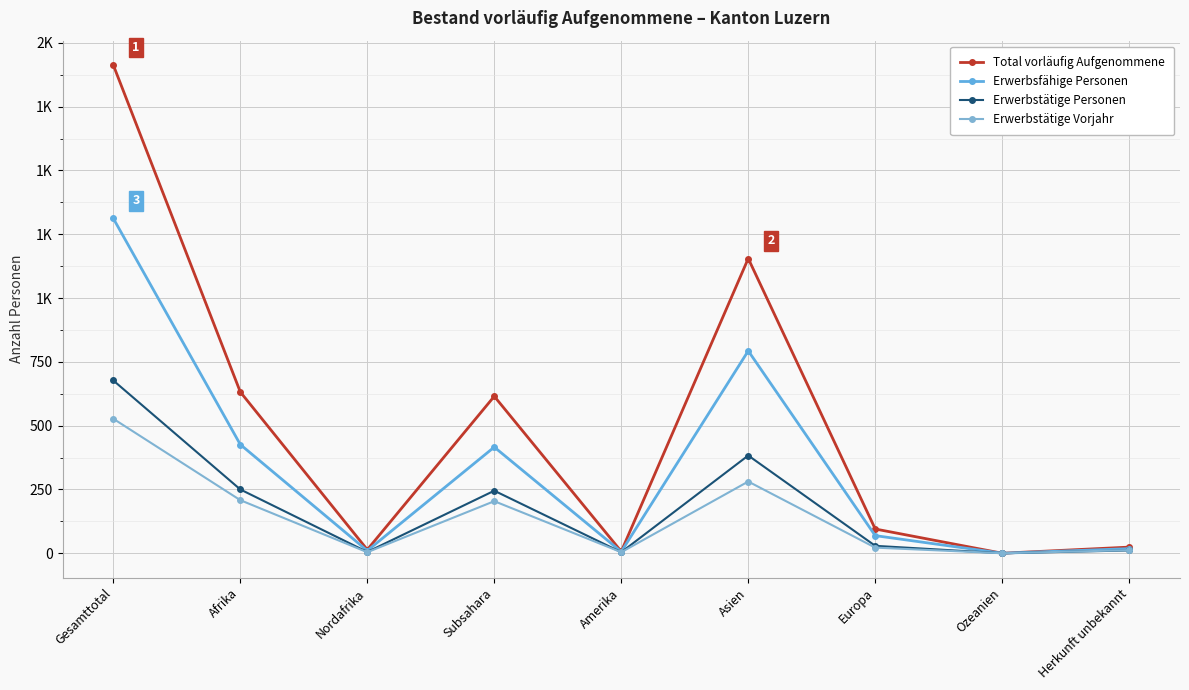

True or false: Total vorläufig Aufgenommene and Erwerbstätige Personen cross at least once.

False